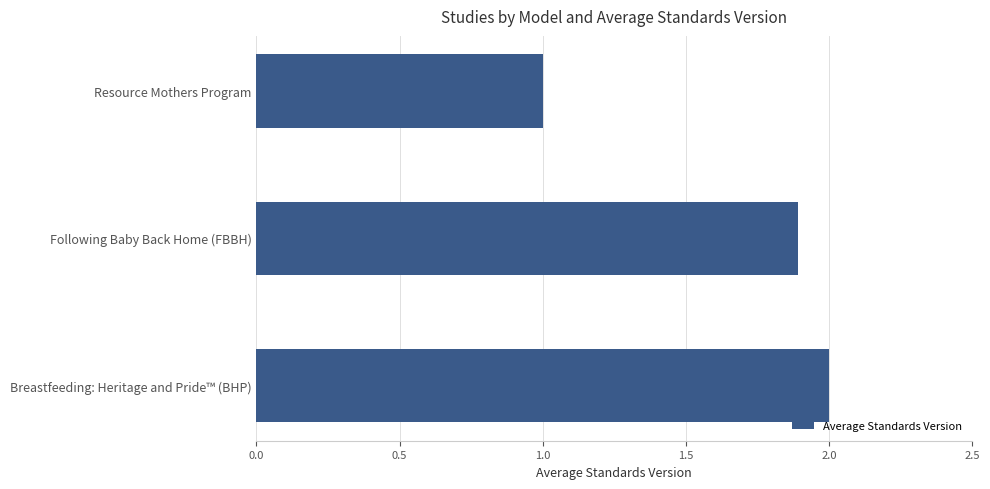

Reading top to bottom, extract all data points from this chart.

Resource Mothers Program=1.0	Following Baby Back Home (FBBH)=1.9	Breastfeeding: Heritage and Pride™ (BHP)=2.0